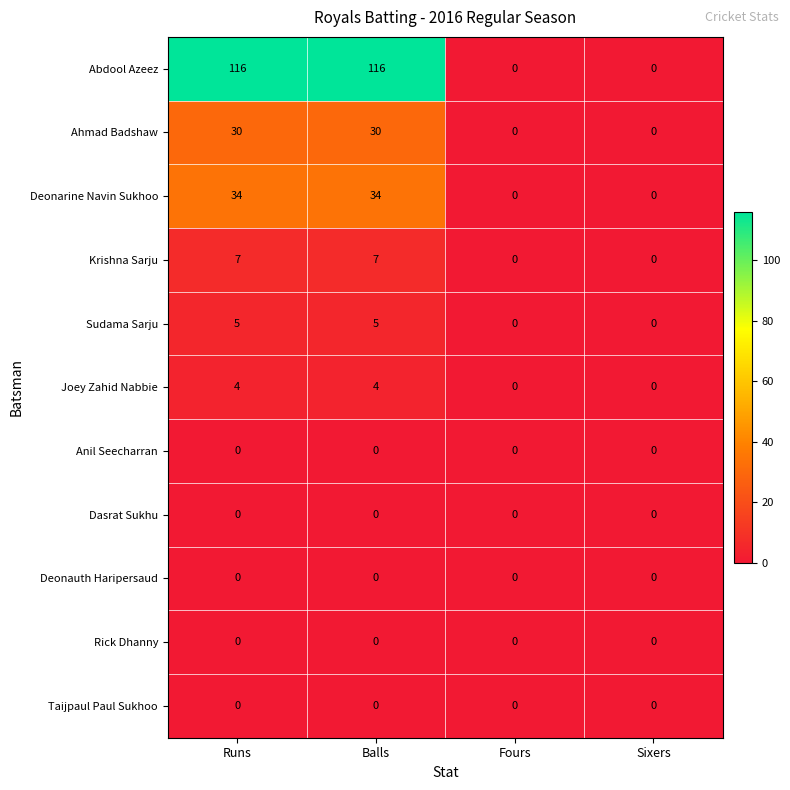

What is the maximum value shown in the chart?

116